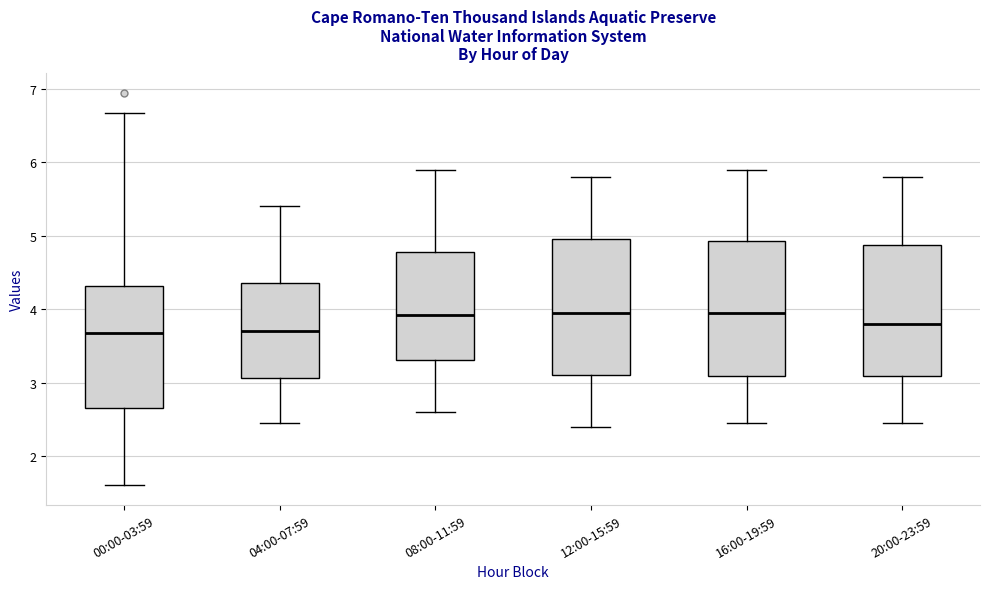

Reading left to right, read every box against the y-axis: the position of its median line, the range the box covers, and the ends of its whiskers. The values are not printed on the chart, so give them approximately, as read against the axis.

00:00-03:59: median 3.7, box 2.7 to 4.3, whiskers 1.6 to 6.7
04:00-07:59: median 3.7, box 3.1 to 4.4, whiskers 2.5 to 5.4
08:00-11:59: median 3.9, box 3.3 to 4.8, whiskers 2.6 to 5.9
12:00-15:59: median 4.0, box 3.1 to 5.0, whiskers 2.4 to 5.8
16:00-19:59: median 4.0, box 3.1 to 4.9, whiskers 2.5 to 5.9
20:00-23:59: median 3.8, box 3.1 to 4.9, whiskers 2.5 to 5.8